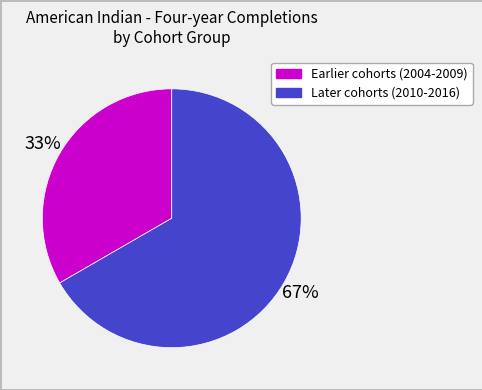

To the nearest percent, what is the average slice percentage?

50%